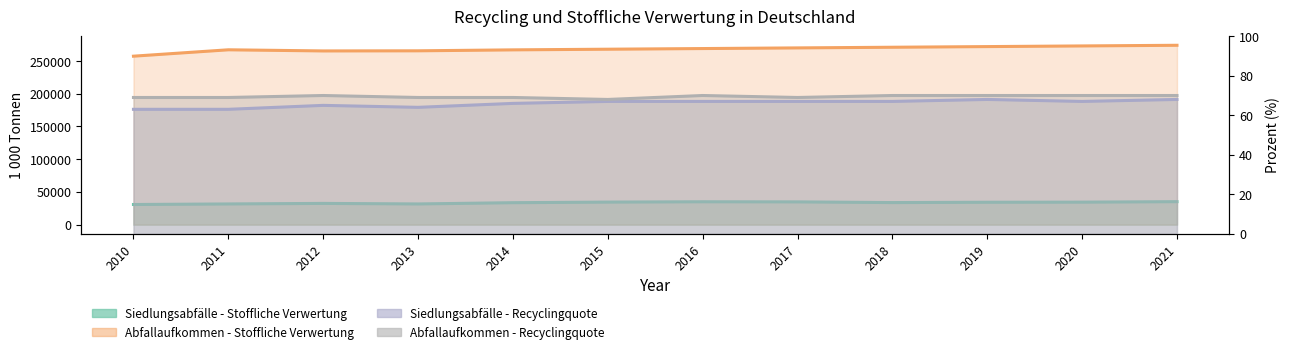

Does the chart display data point markers on the line(s)?

No